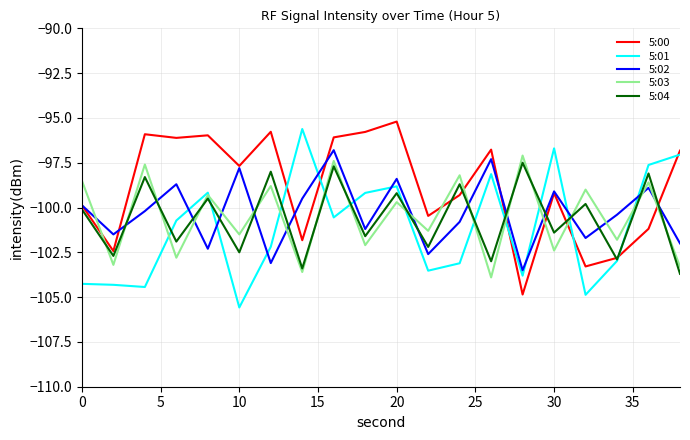

What is the maximum value for 5:01?

-95.6